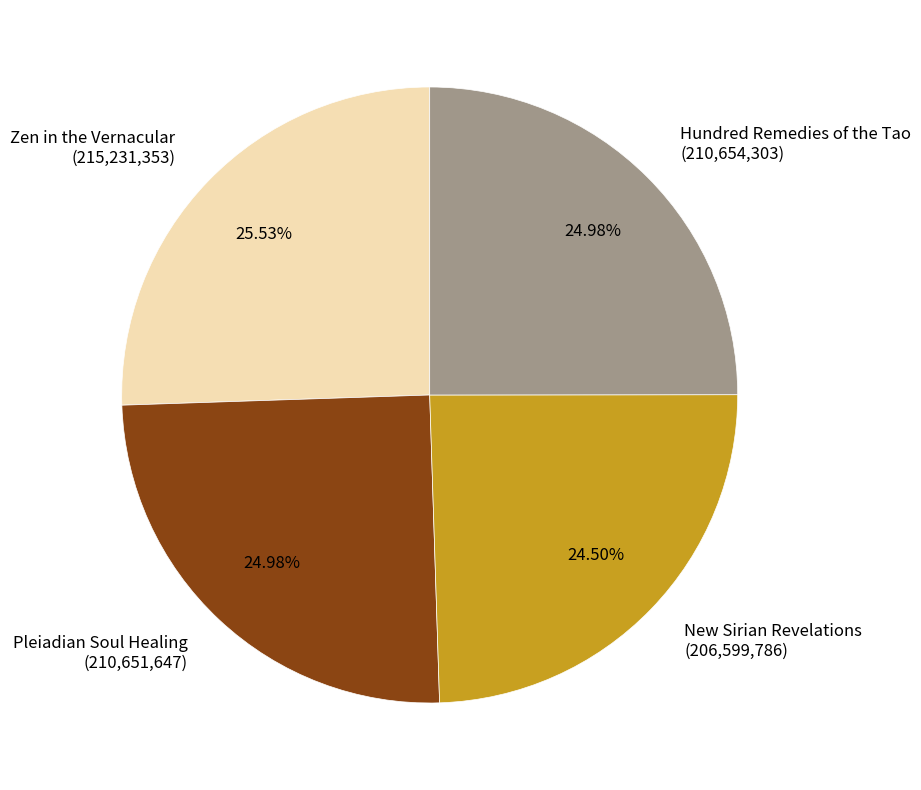

What is the ratio of the value at Zen in the Vernacular (215,231,353) to the value at Hundred Remedies of the Tao (210,654,303)?

1.0